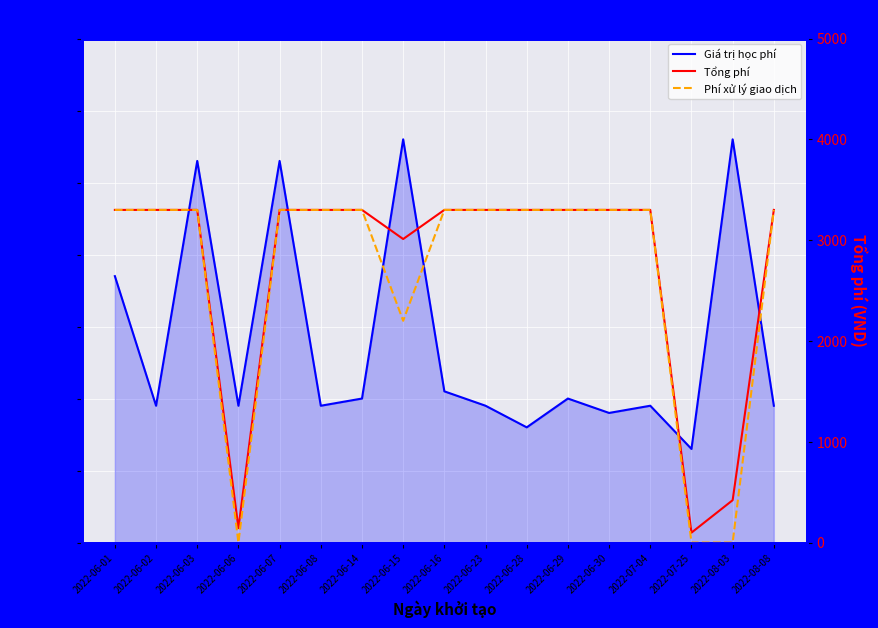

What is the label of the 2nd point from the left?

2022-06-02